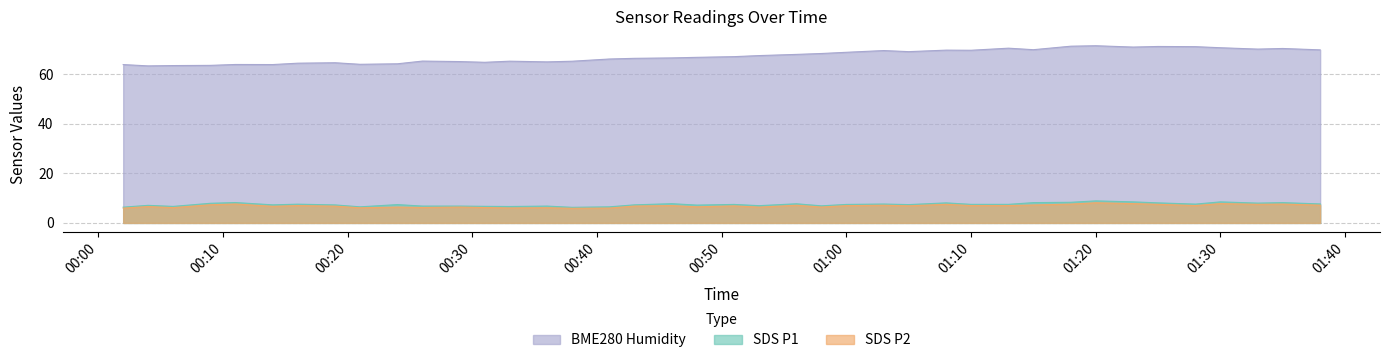

Where is SDS_P2 nearest to the value 7?

2023/09/17 00:16